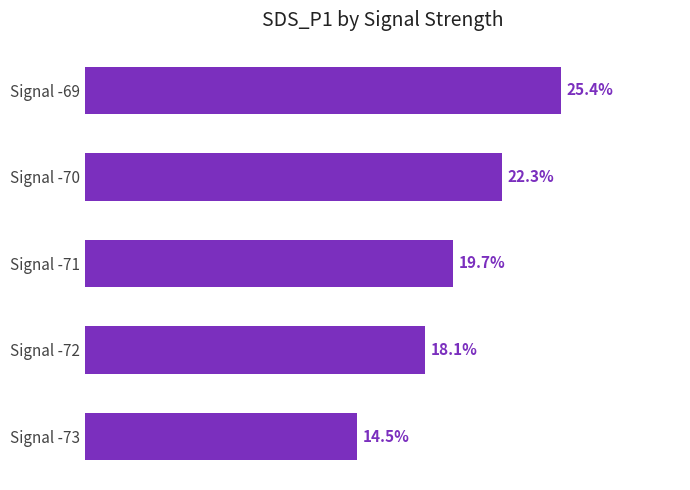

List the labels in order of value, largest first.

Signal -69, Signal -70, Signal -71, Signal -72, Signal -73